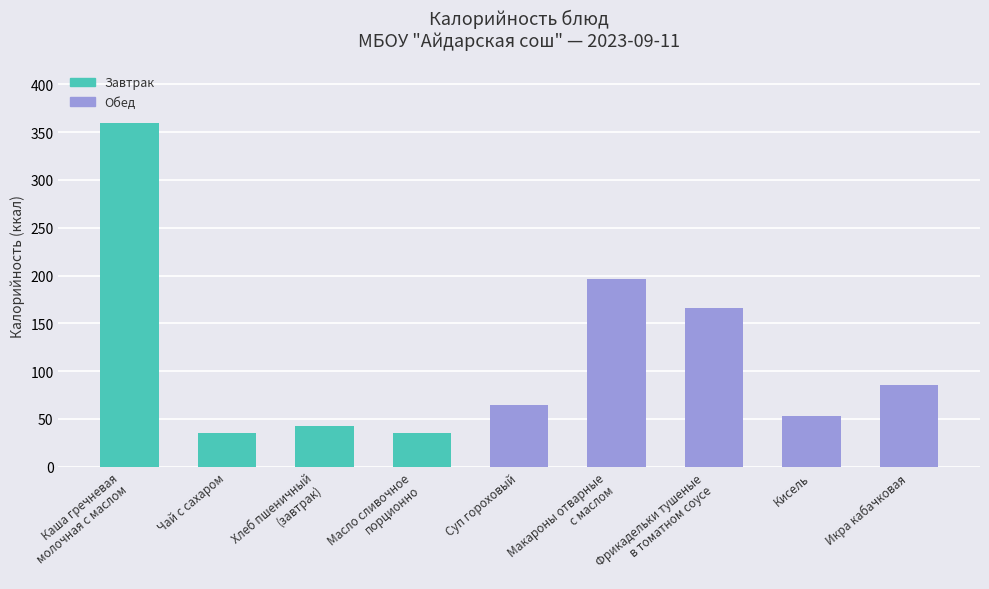

True or false: the data shows 49 at Макароны отварные
с маслом.

False